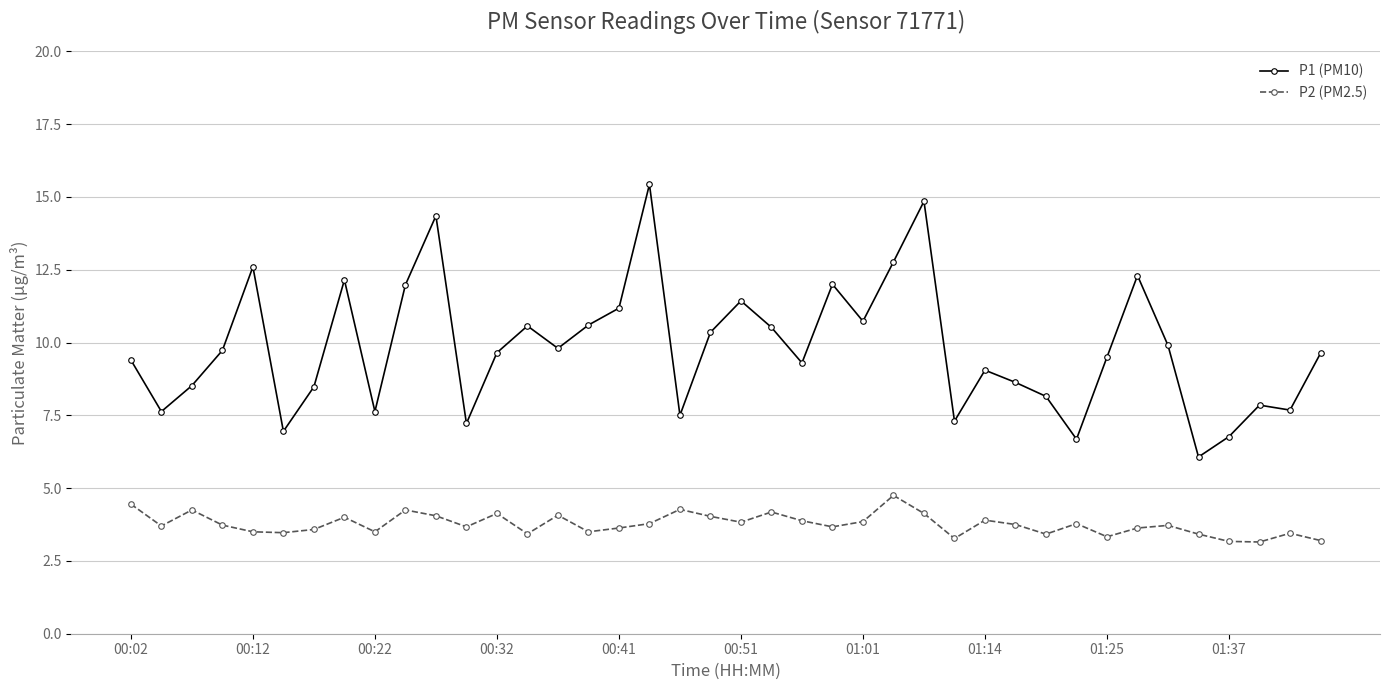

What is the value of the P2 (PM2.5) point at the 25th from the left?

3.9